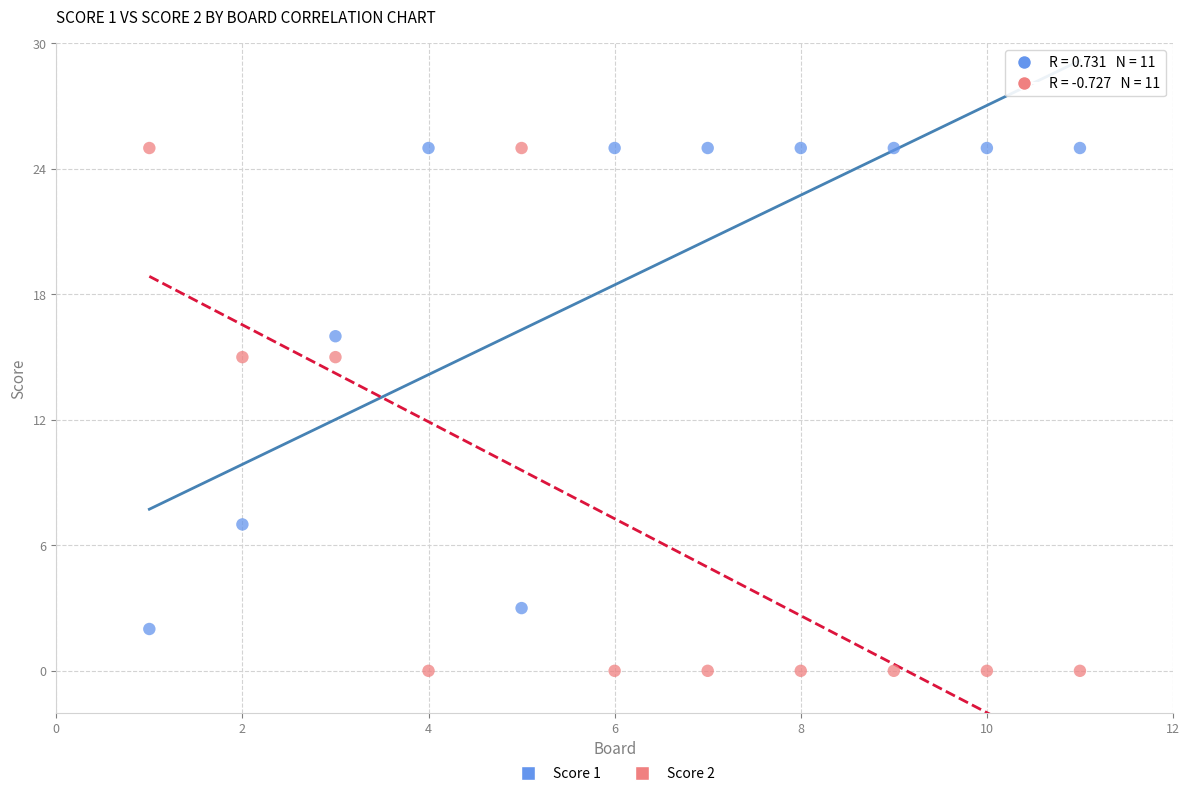

Which series reaches the minimum Y coordinate?

Score 2